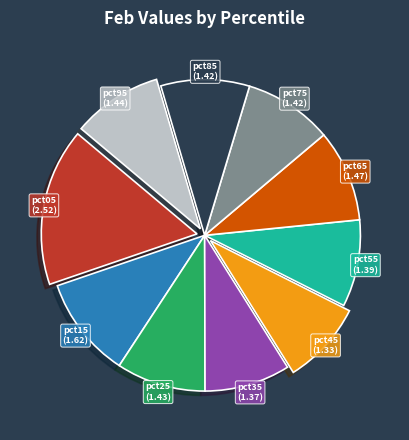

True or false: pct55 accounts for 9% of the total.

True